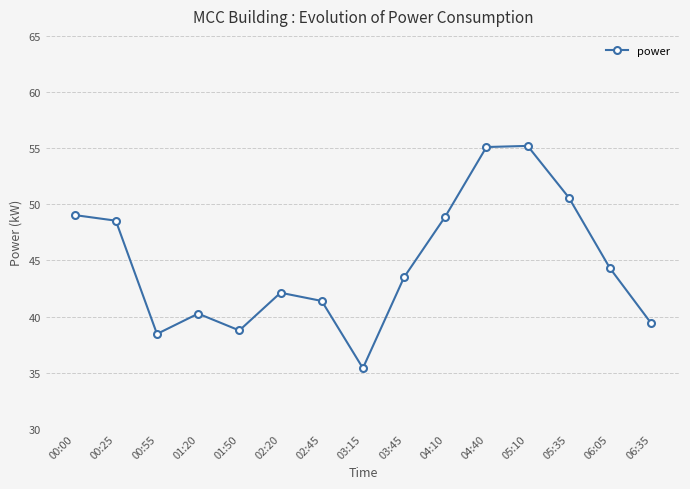

True or false: the data shows 39.4 at 06:35.

True